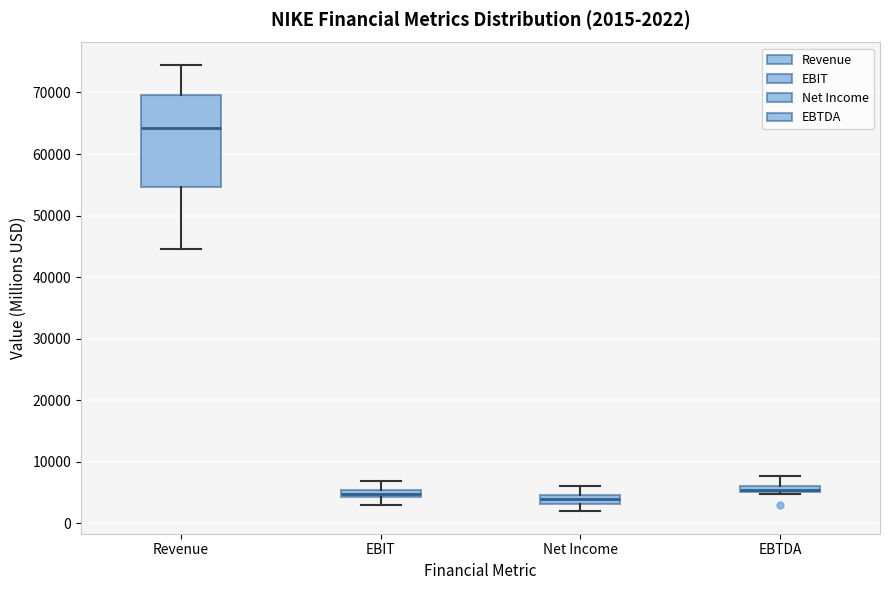

Which box is the tallest, from its lower edge to its upper edge?

Revenue